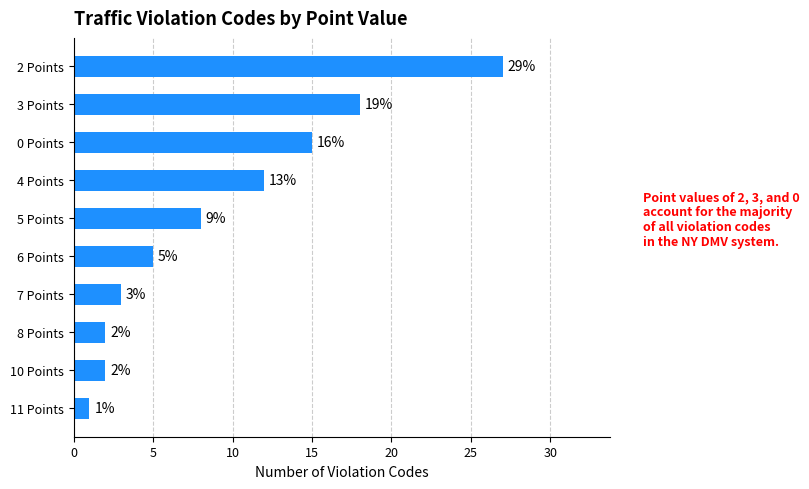

What is the maximum value shown in the chart?

27